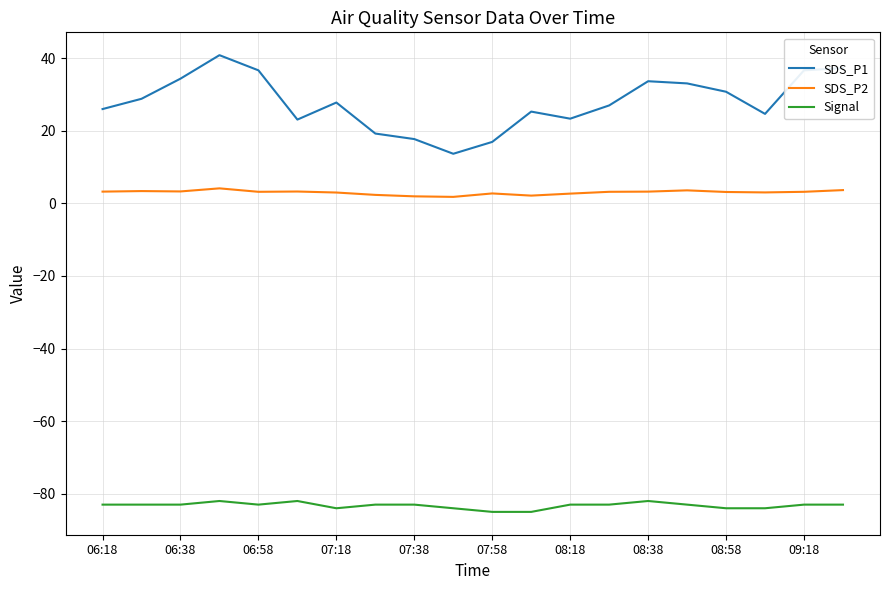

Which series has the widest spread of values?

SDS_P1